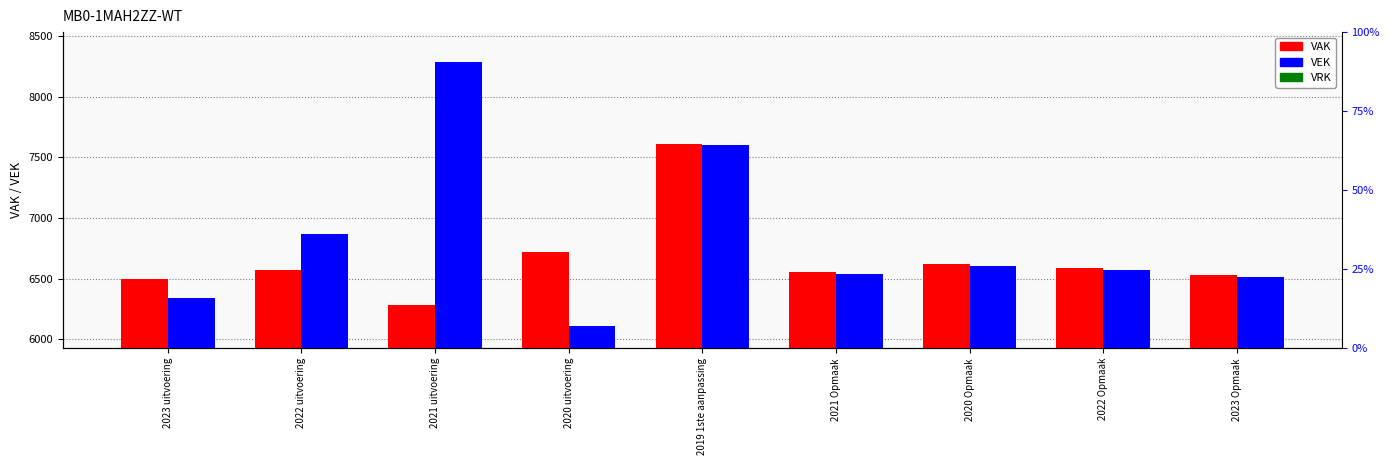

What is the spread (max minus min) of values at 2019 1ste aanpassing?

7611